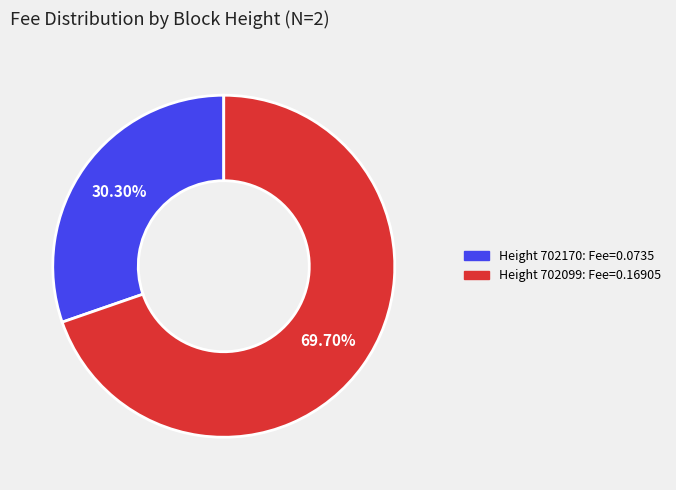

Rank the categories by value from highest to lowest.

Height 702099: Fee=0.16905, Height 702170: Fee=0.0735